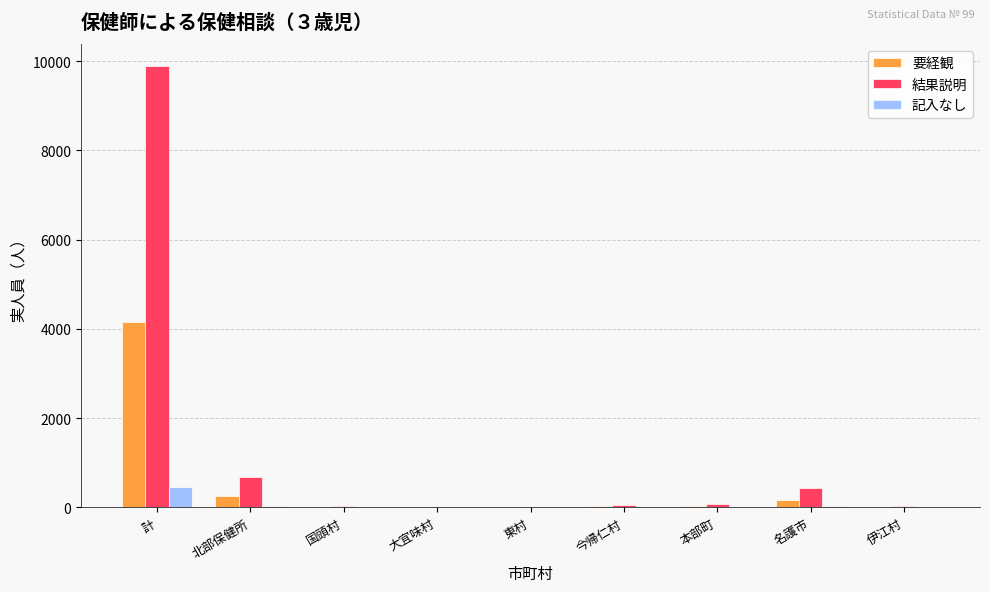

Which series has the largest total across all categories?

結果説明